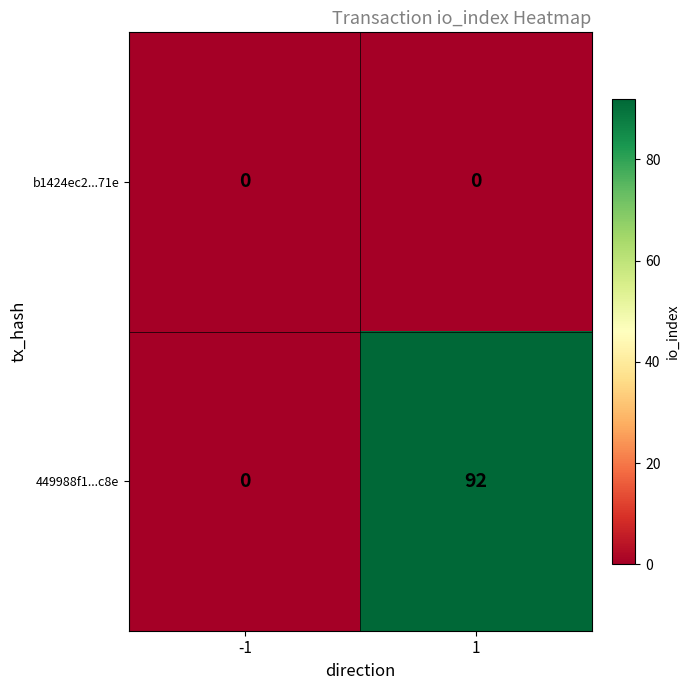

Which series has the largest total across all categories?

449988f1...c8e